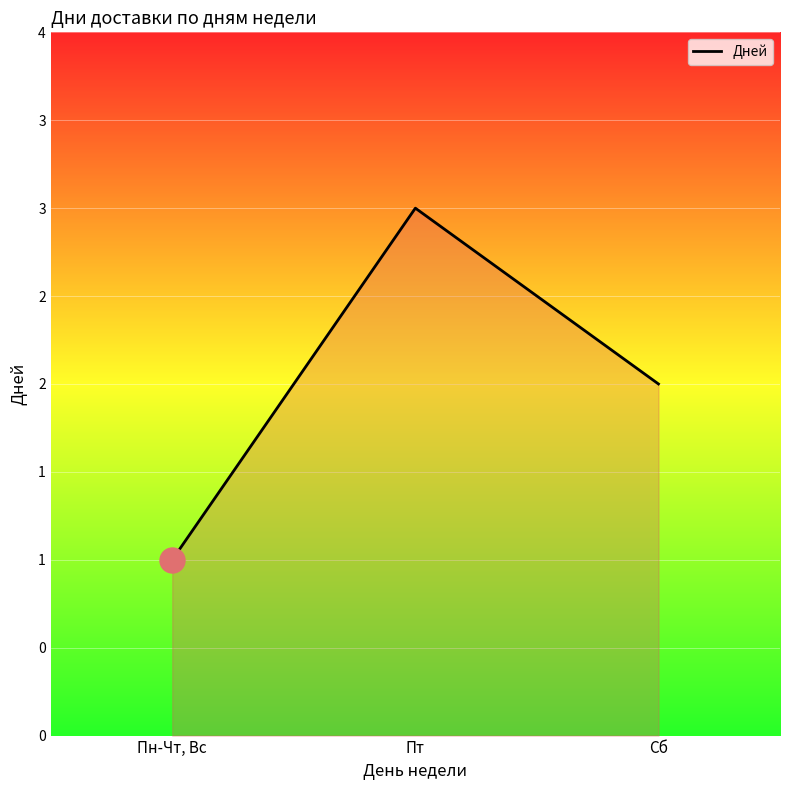

True or false: the data shows 3 at Сб.

False